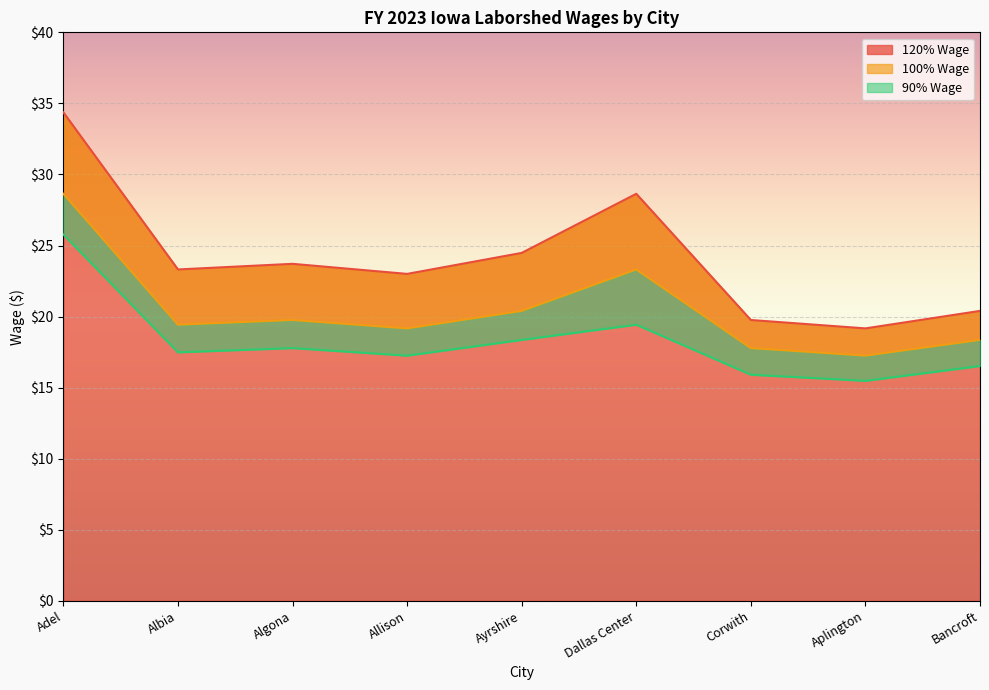

True or false: 90% Wage has a value of 27.3 at Aplington.

False